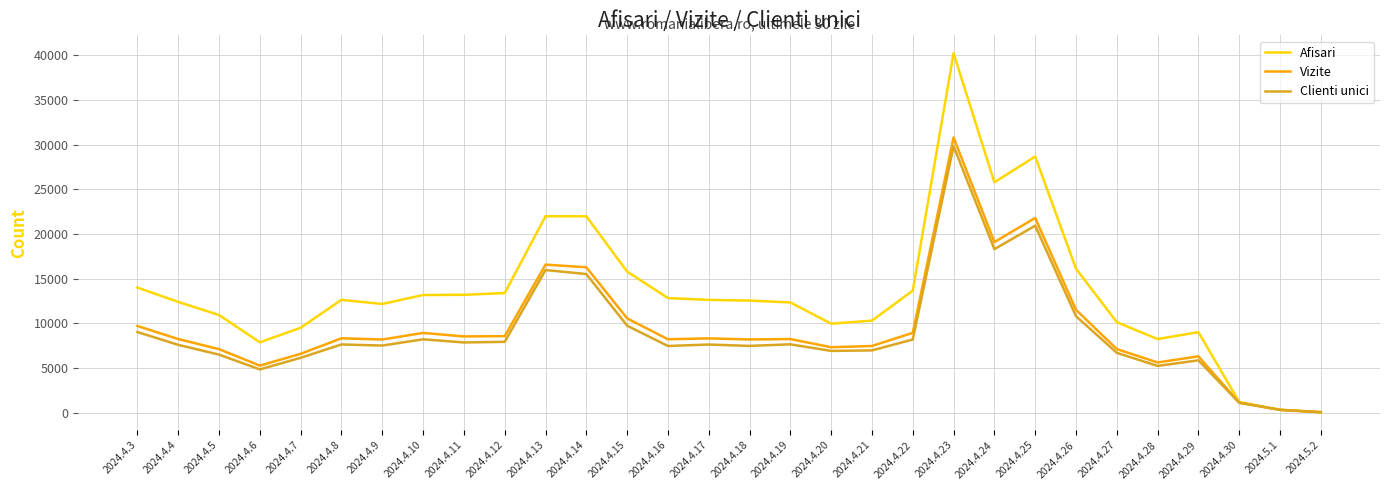

Does the chart have visible grid lines?

Yes